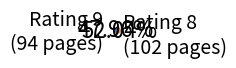

Is there any slice that represents more than half of the pie?

Yes